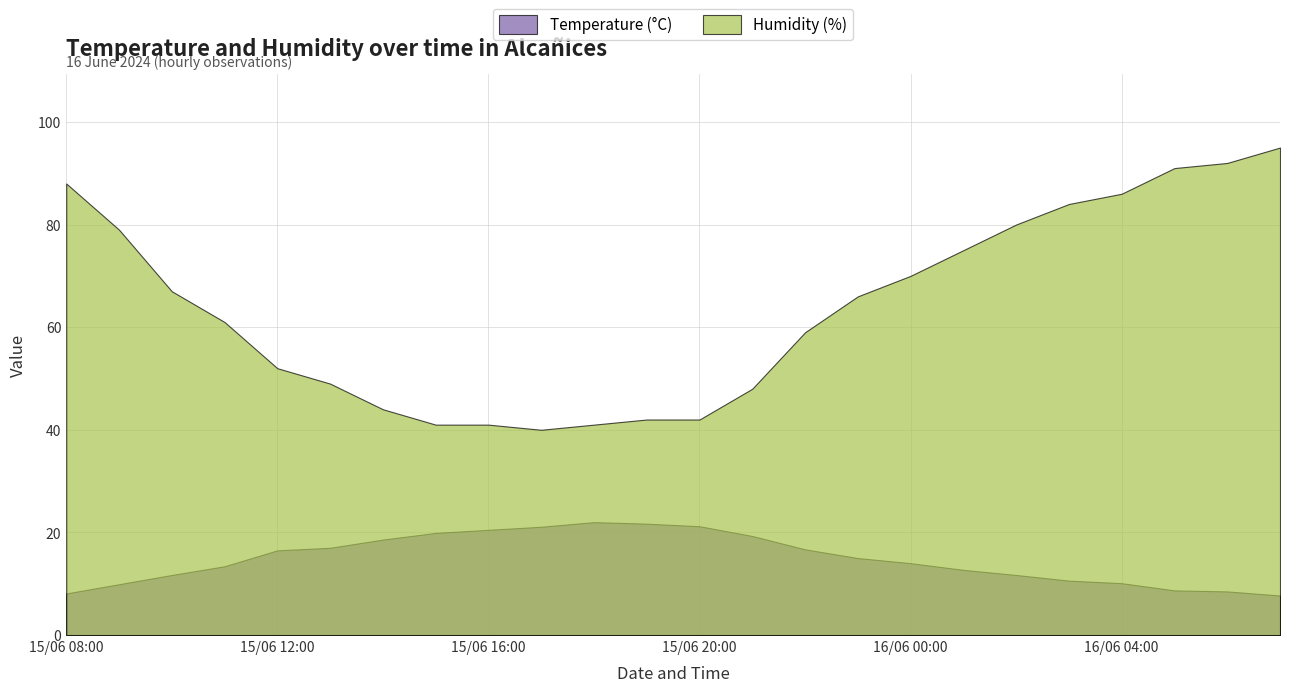

True or false: Temperature (°C) and Humidity (%) cross at least once.

False